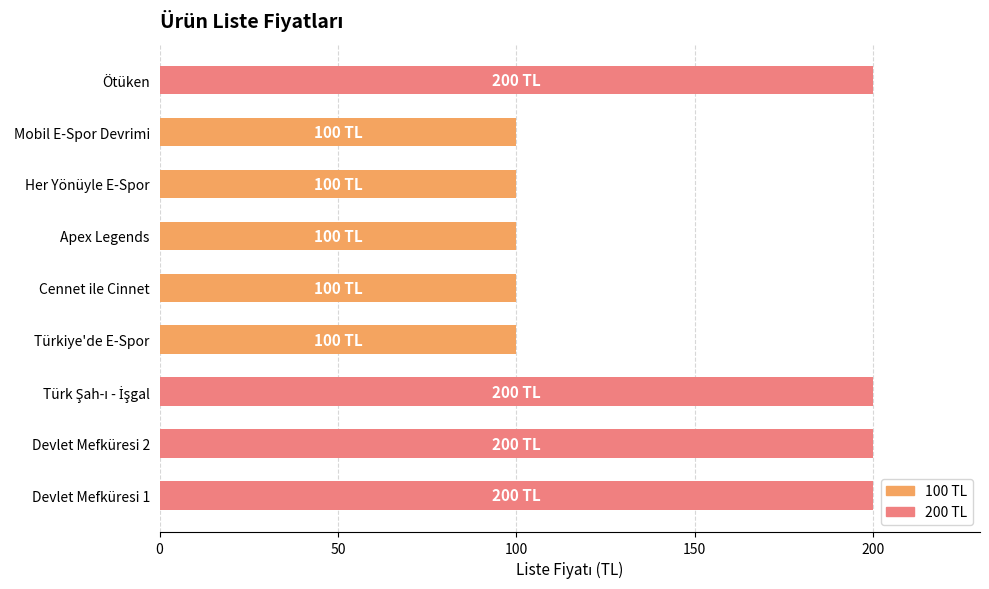

True or false: the data shows 100 at Apex Legends.

True